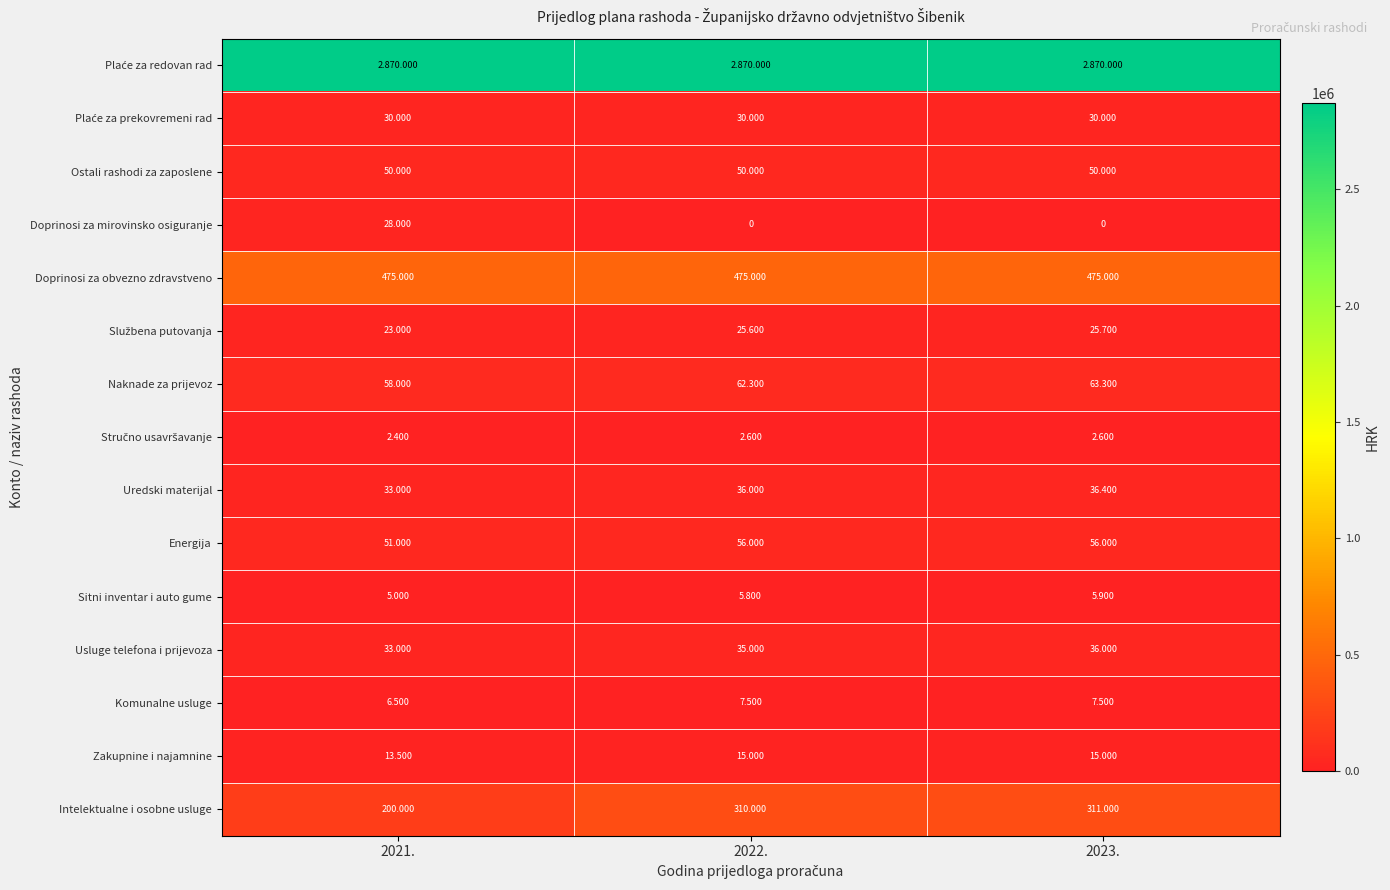

What is the lowest value of the Sitni inventar i auto gume series?

5000